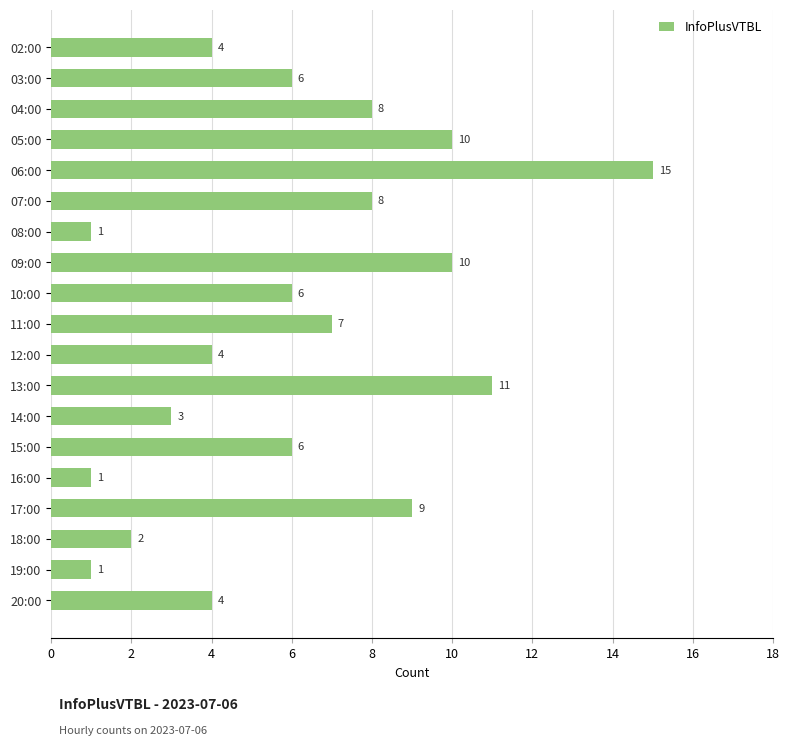

What is the approximate value at 07:00, to the nearest 10?

10